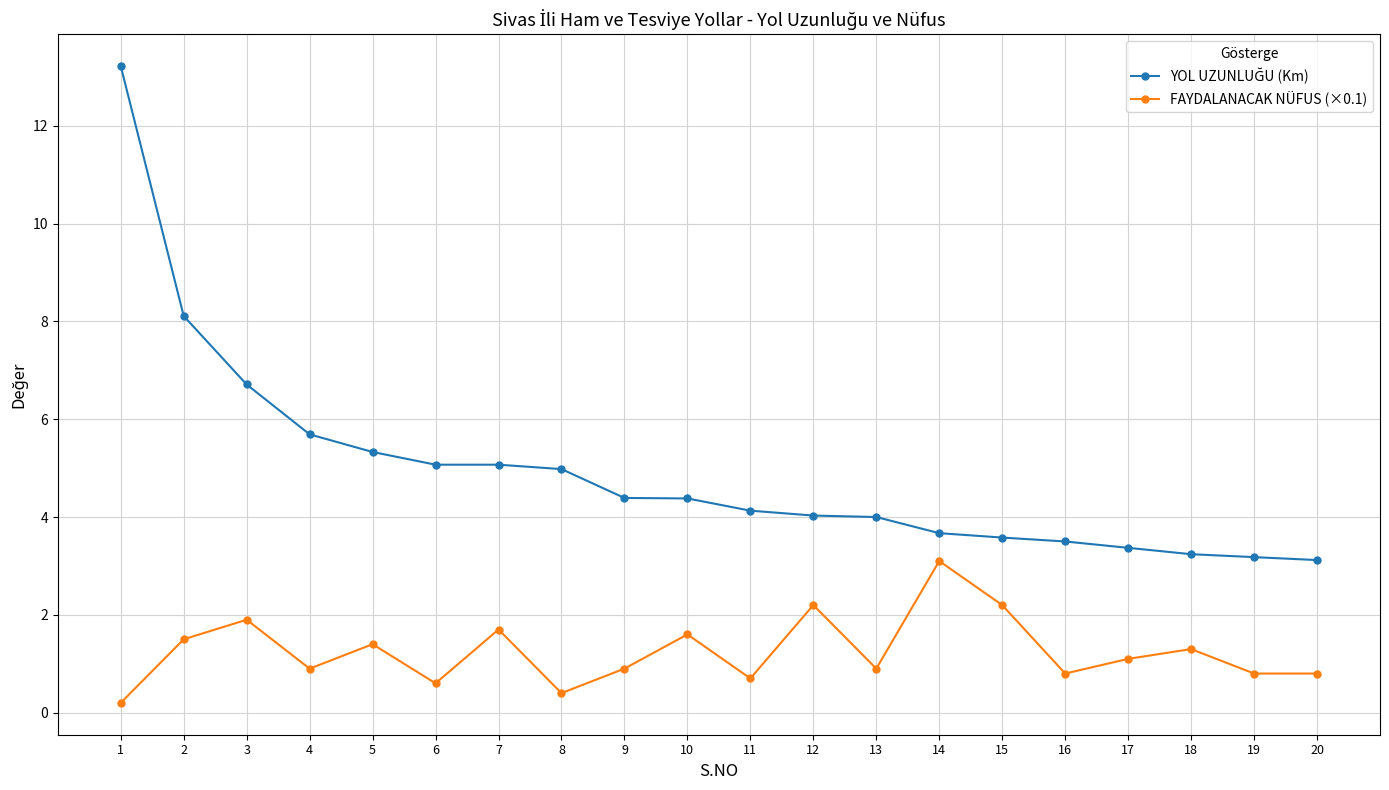

Is it true that FAYDALANACAK NÜFUS (×0.1) equals 2.2 at 12?

True